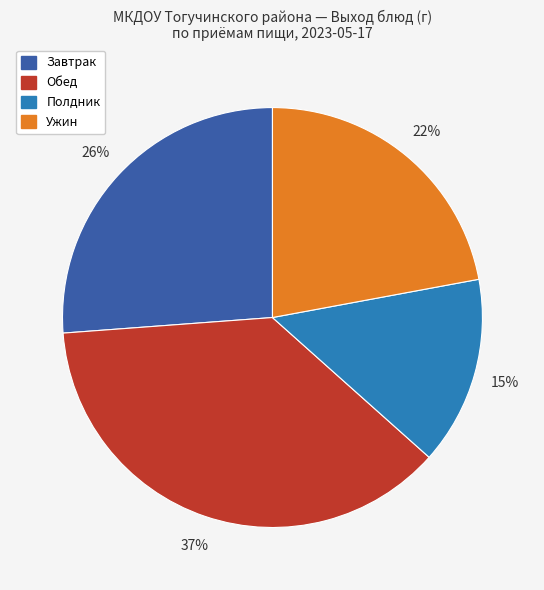

To the nearest percent, what is the average slice percentage?

25%